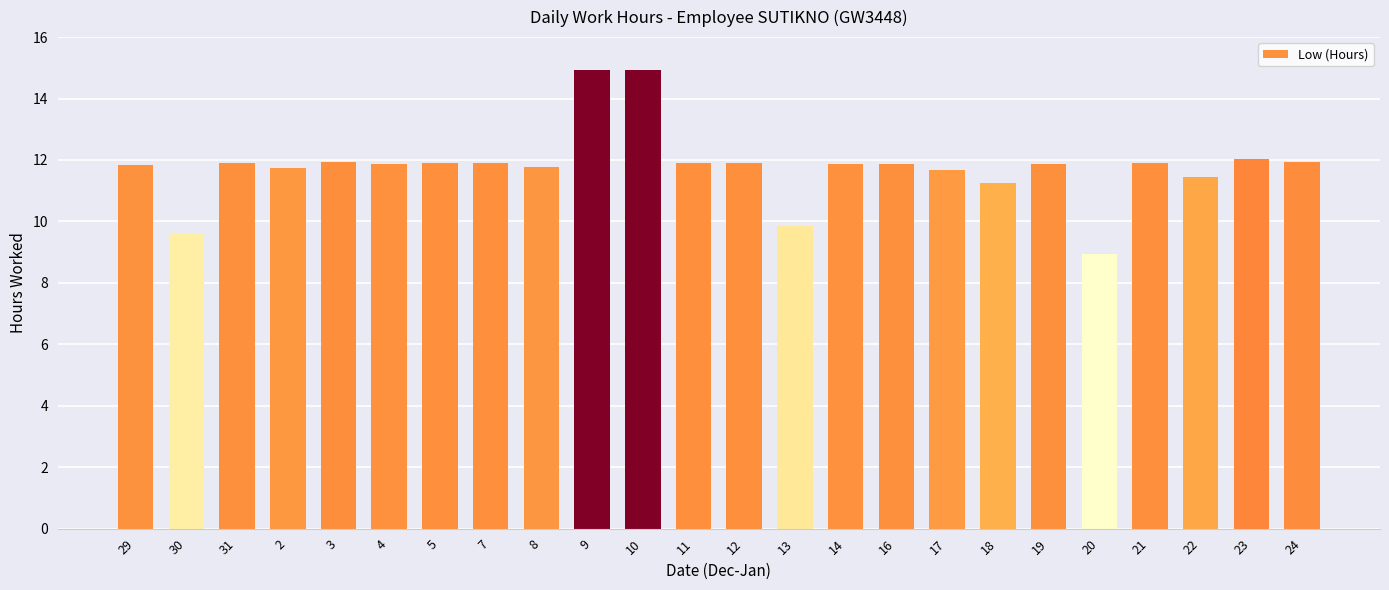

What is the ratio of the value at 23 to the value at 29?

1.0